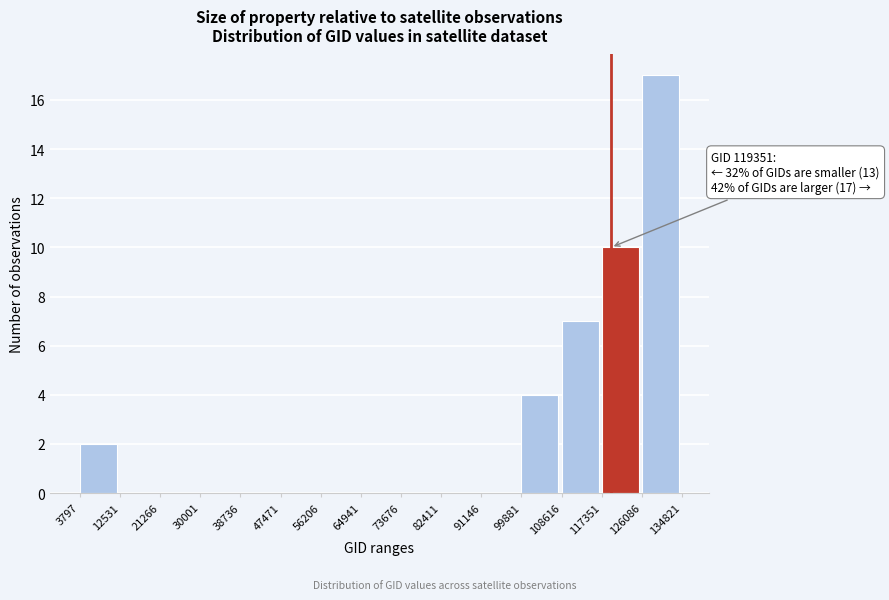

Over which range of the x-axis is the bar tallest?

126086 to 134821